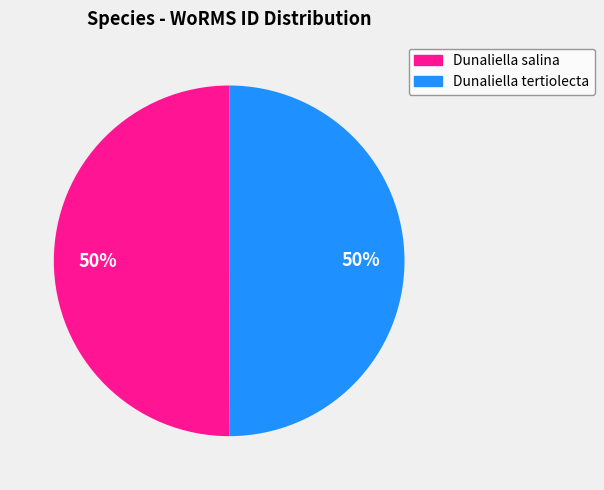

How many slices are in this pie chart?

2